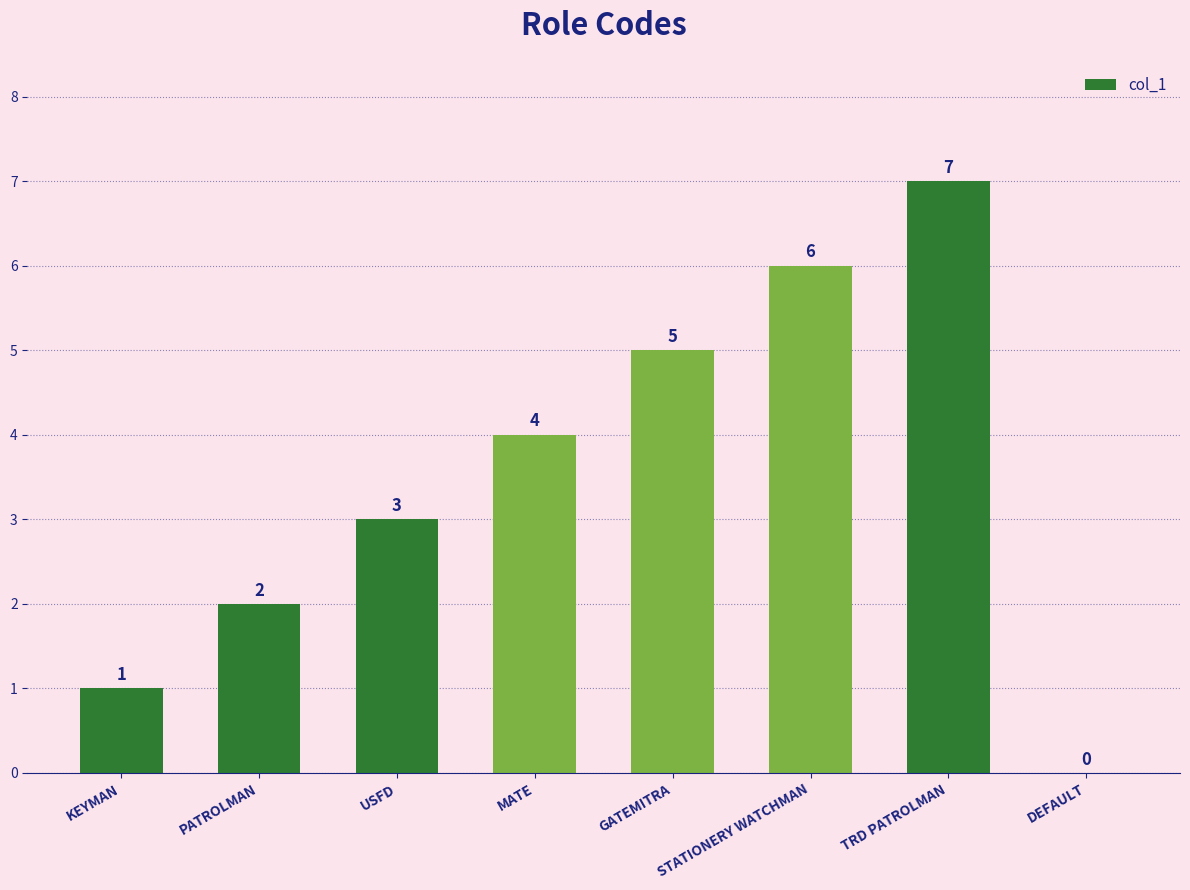

Count the values in the range 2 to 6.

5